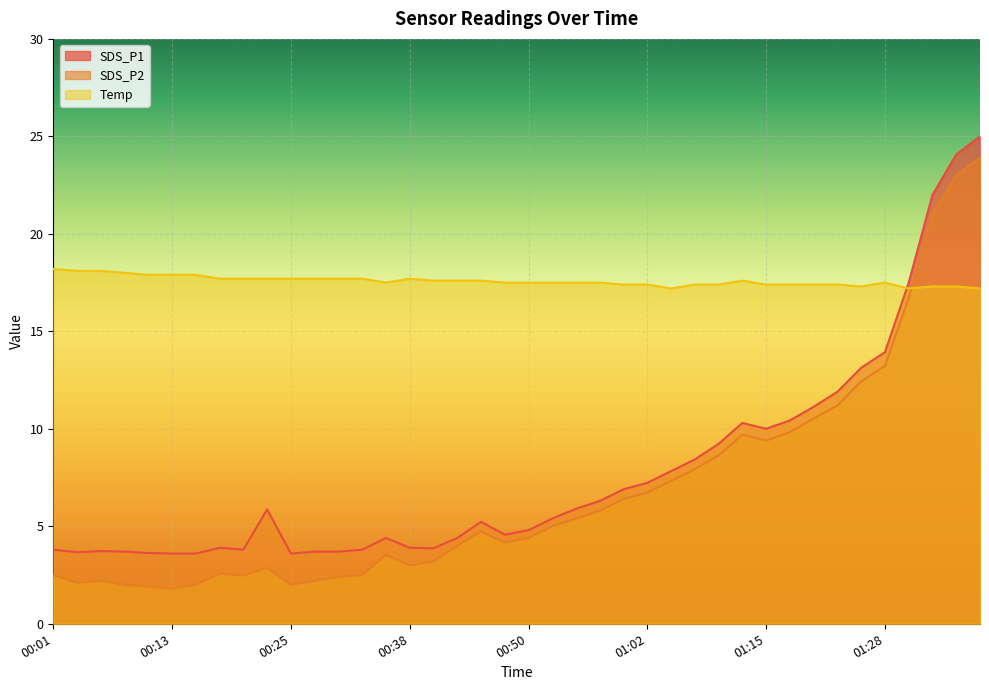

In SDS_P2, how many points are lower than both neighbors (excluding endpoints)?

7